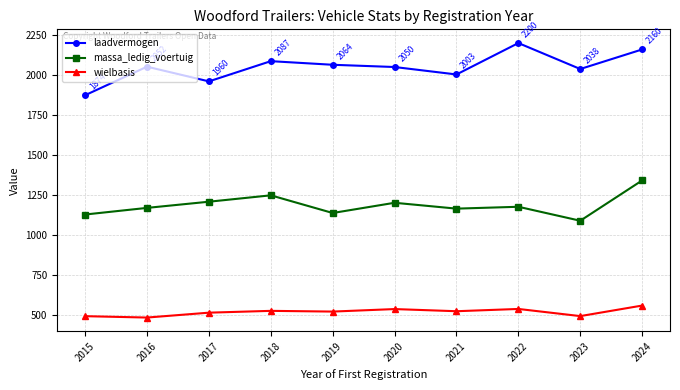

What is the sum of all laadvermogen values?

20487.0